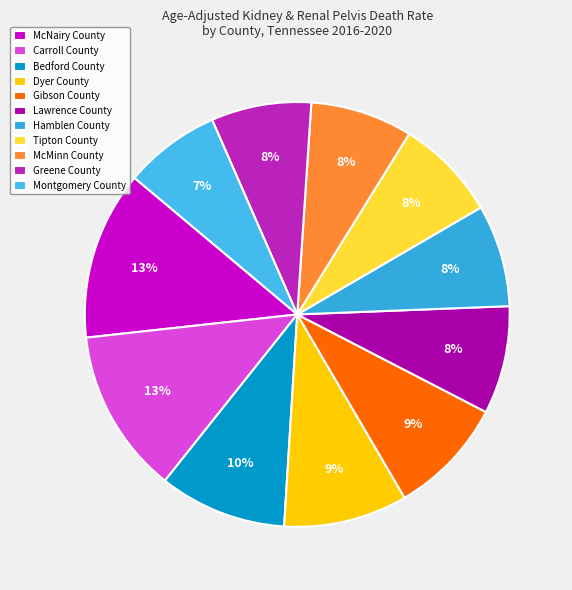

How many segments does this pie chart have?

11